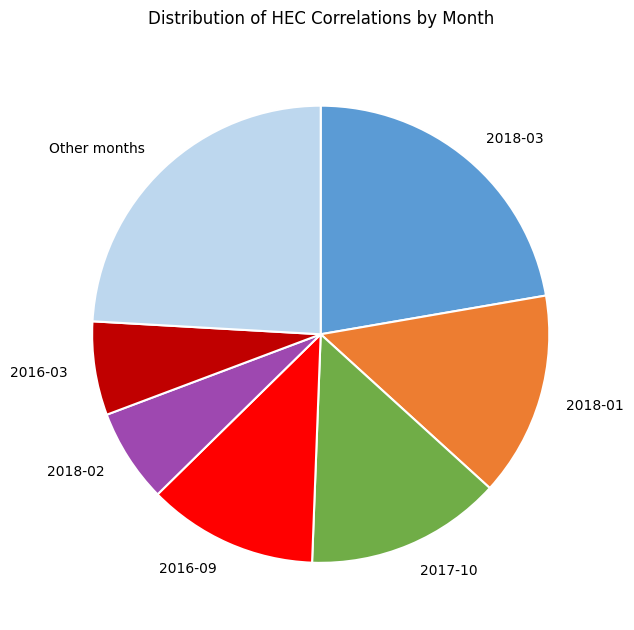

What is the largest slice in the pie chart?

Other months